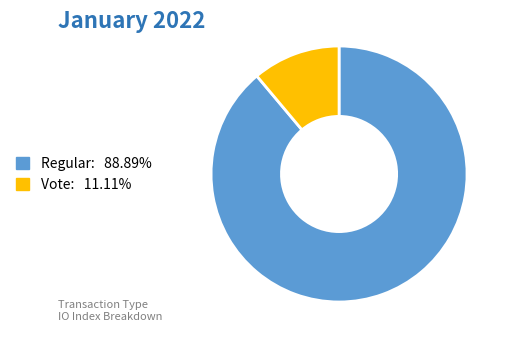

Is there a majority slice in this chart?

Yes